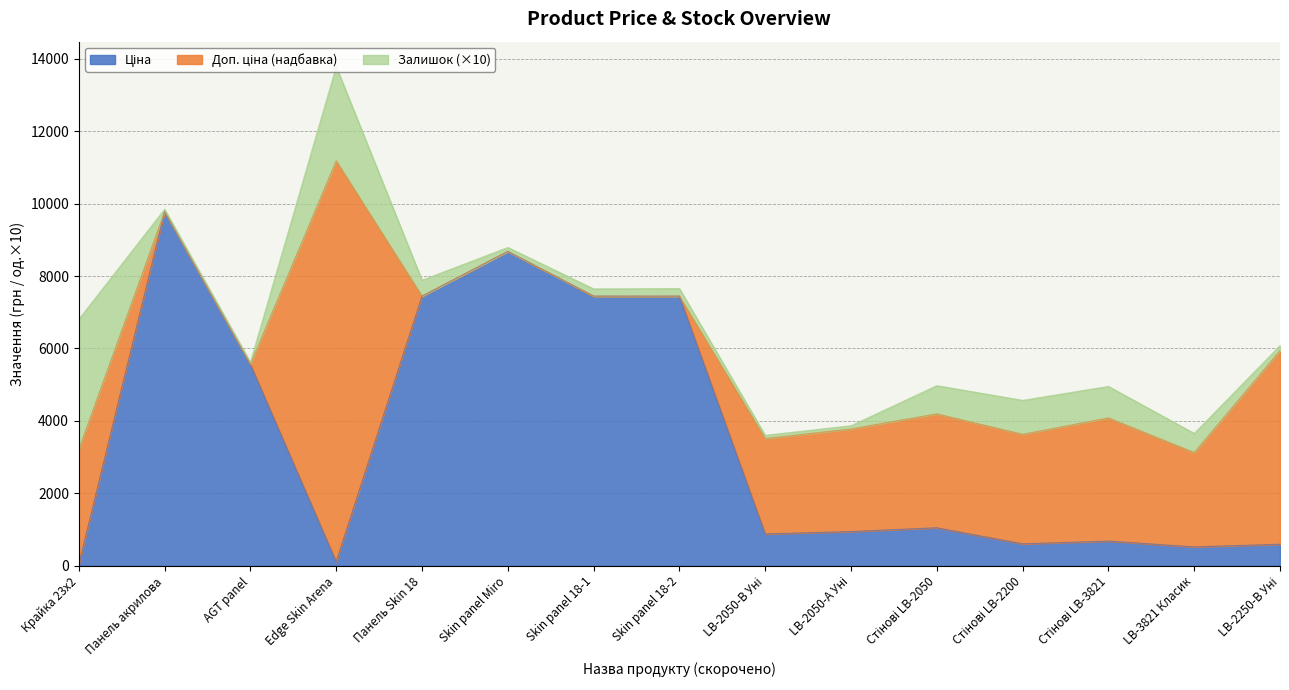

What is the average value of the Ціна series?

3450.9